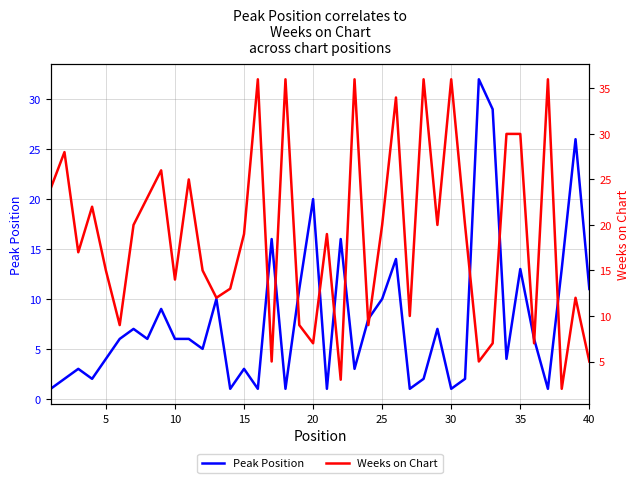

Read the Peak Position value at 35.

13